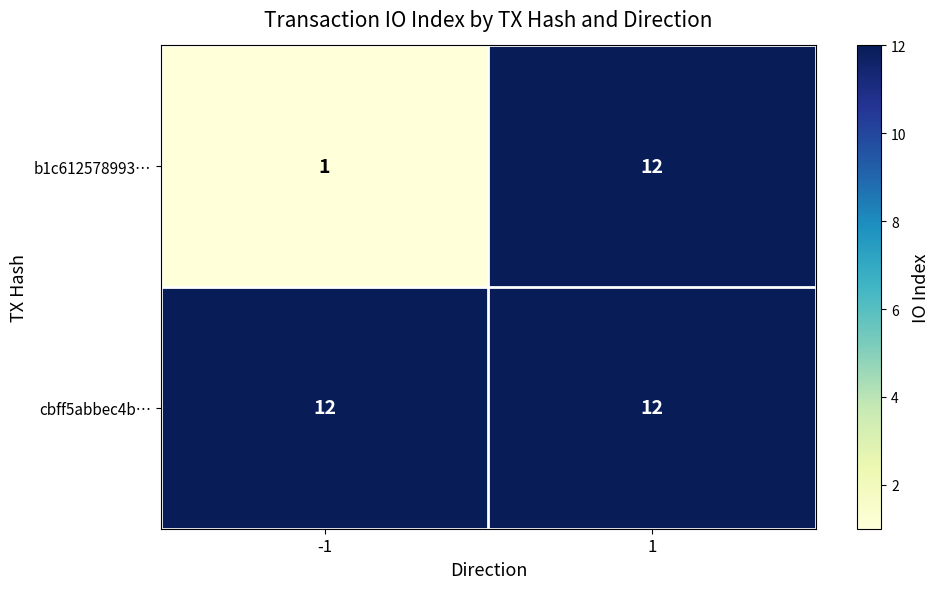

Reading left to right, list all the values displayed in this chart.

b1c612578993…: -1=1	1=12
cbff5abbec4b…: -1=12	1=12